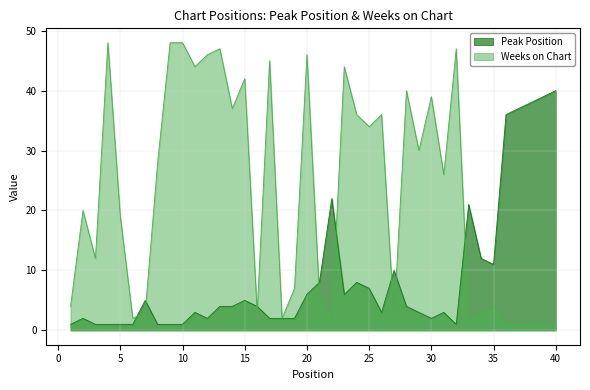

Rank the series by their average value, from lowest to highest.

Peak Position, Weeks on Chart